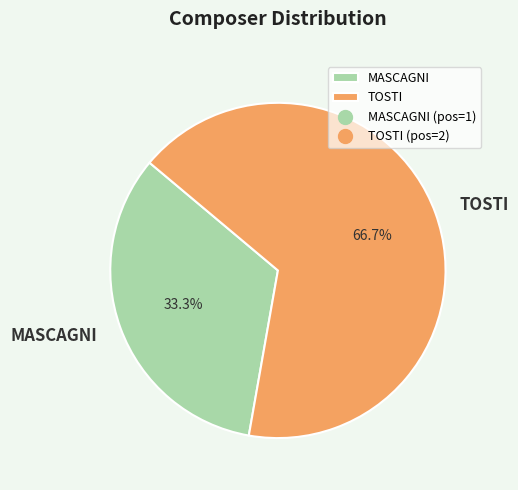

To the nearest percent, what percentage of the pie is MASCAGNI?

33%